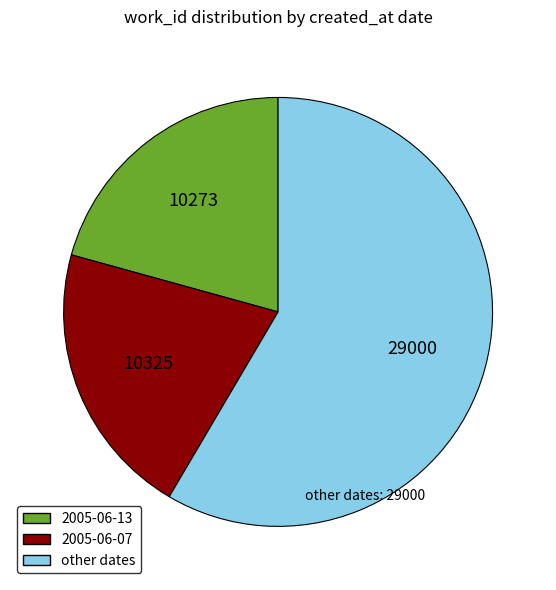

Is there any slice that represents more than half of the pie?

Yes